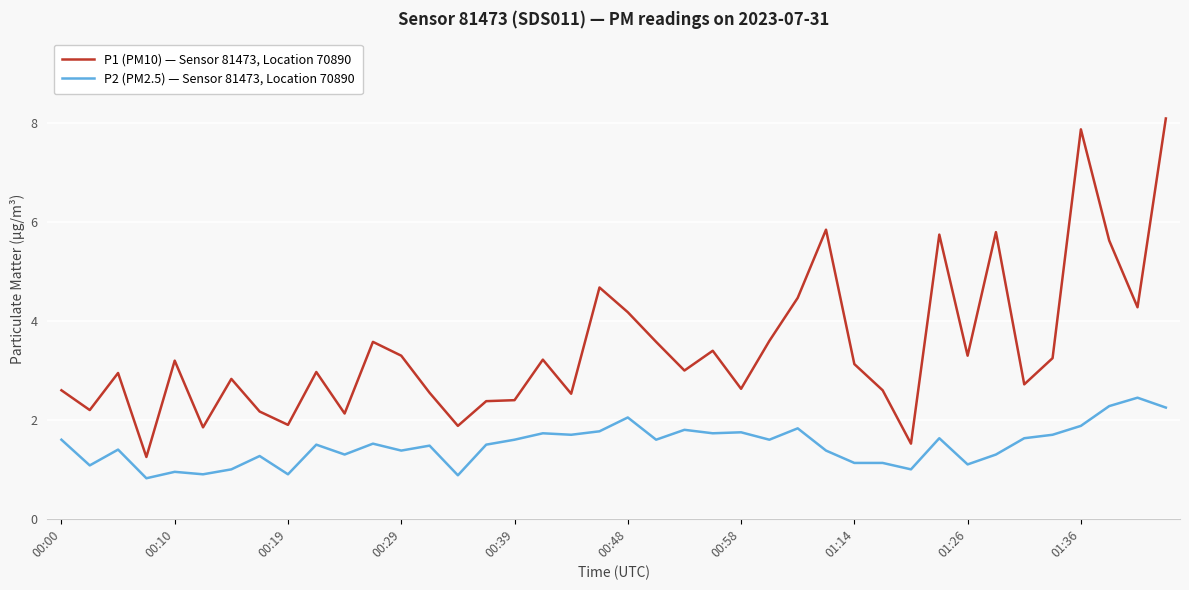

List the series in order of their overall mean, lowest first.

P2 (PM2.5) — Sensor 81473, Location 70890, P1 (PM10) — Sensor 81473, Location 70890